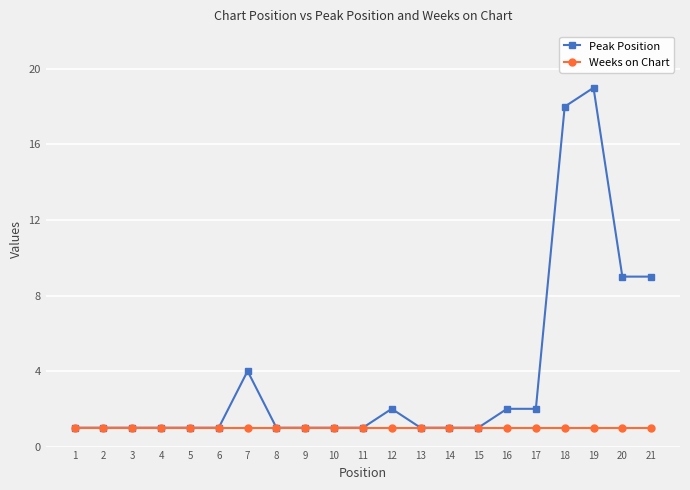

What are all the series names shown in the legend?

Peak Position, Weeks on Chart